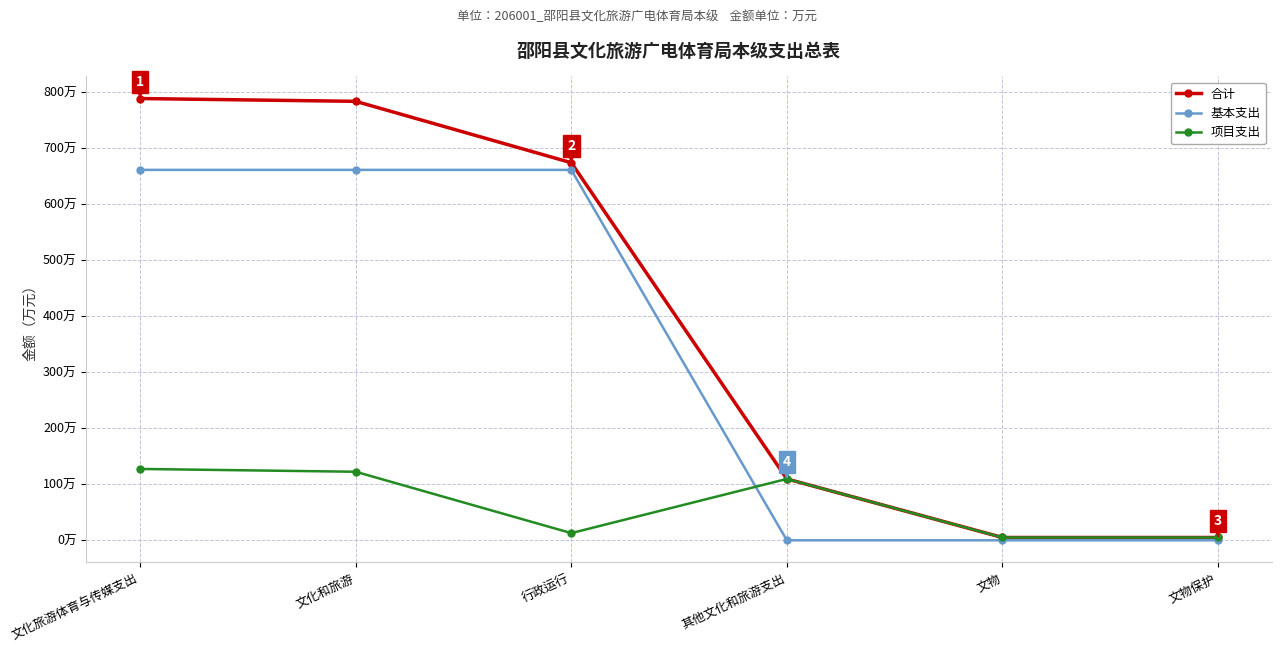

What are all the series names shown in the legend?

合计, 基本支出, 项目支出